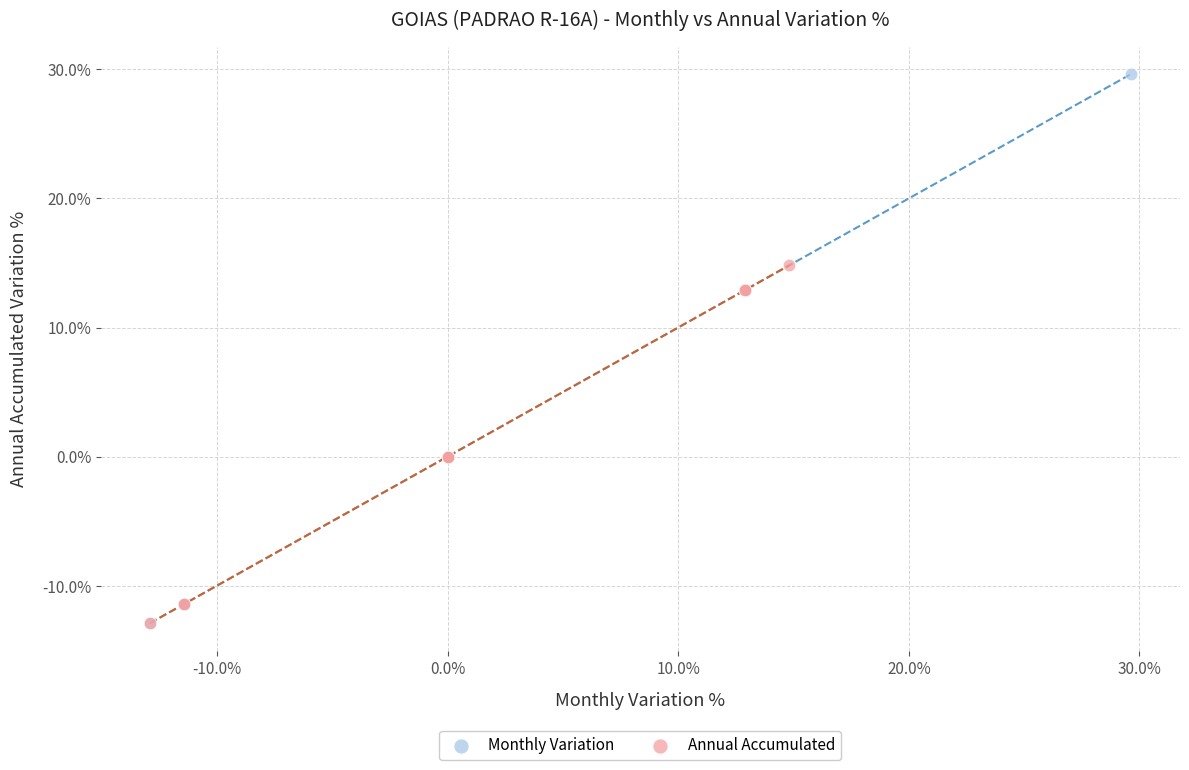

What are all the series names shown in the legend?

Monthly Variation, Annual Accumulated